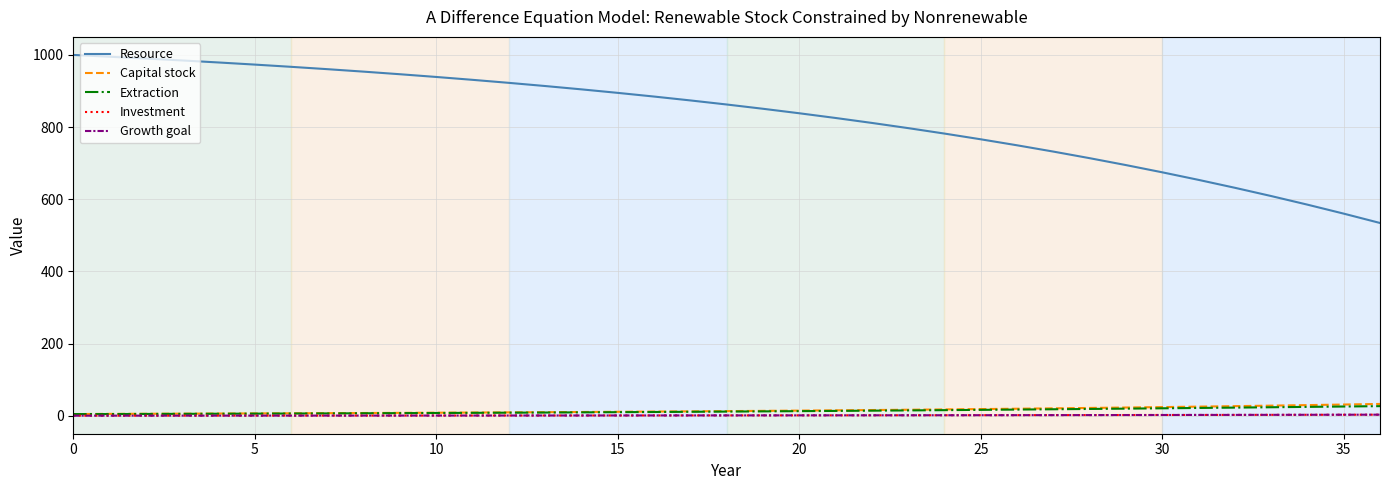

Is this an area chart (filled region under the line)?

No